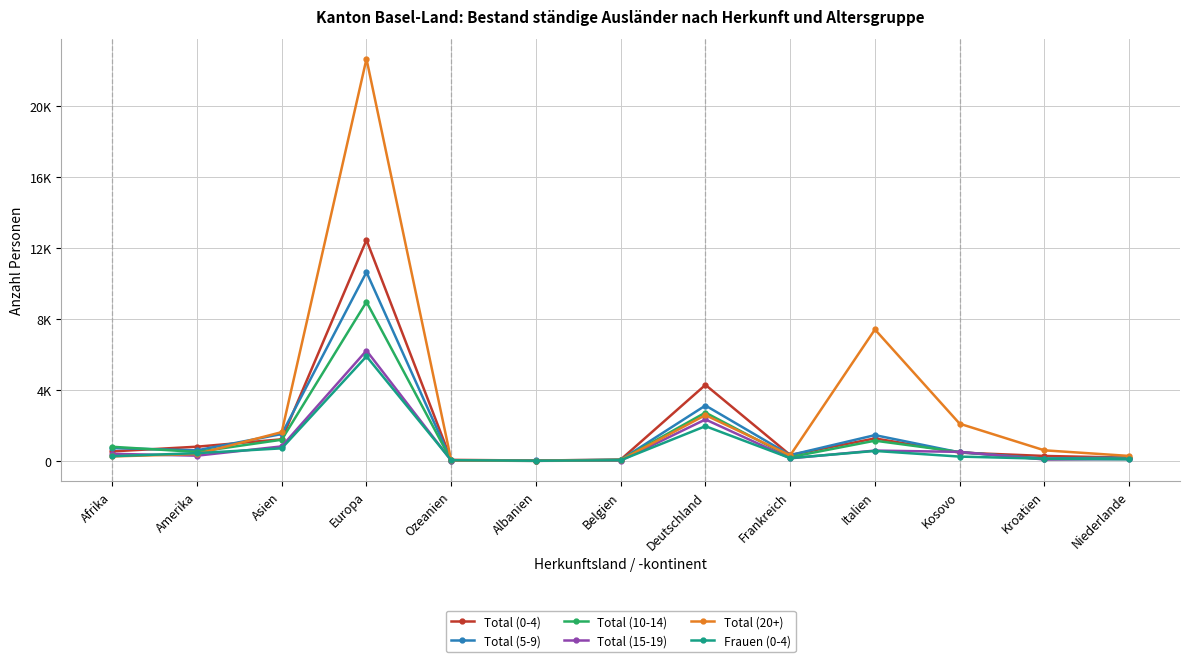

Between Amerika and Kosovo, which is larger?

Amerika